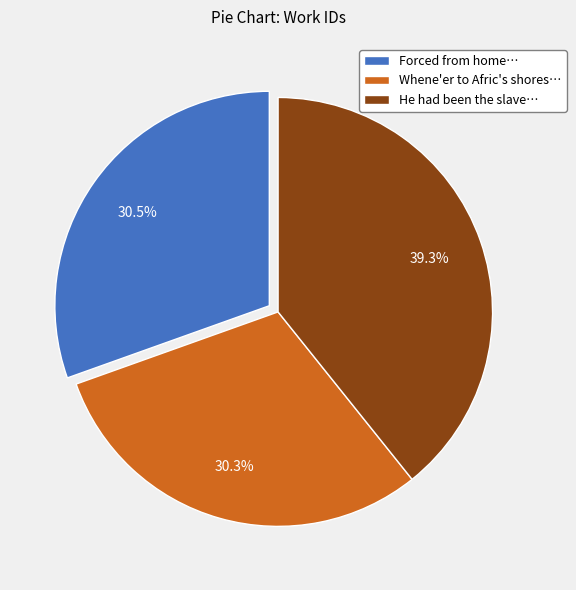

What percentage do He had been the slave… and Whene'er to Afric's shores… together represent?

69.5%